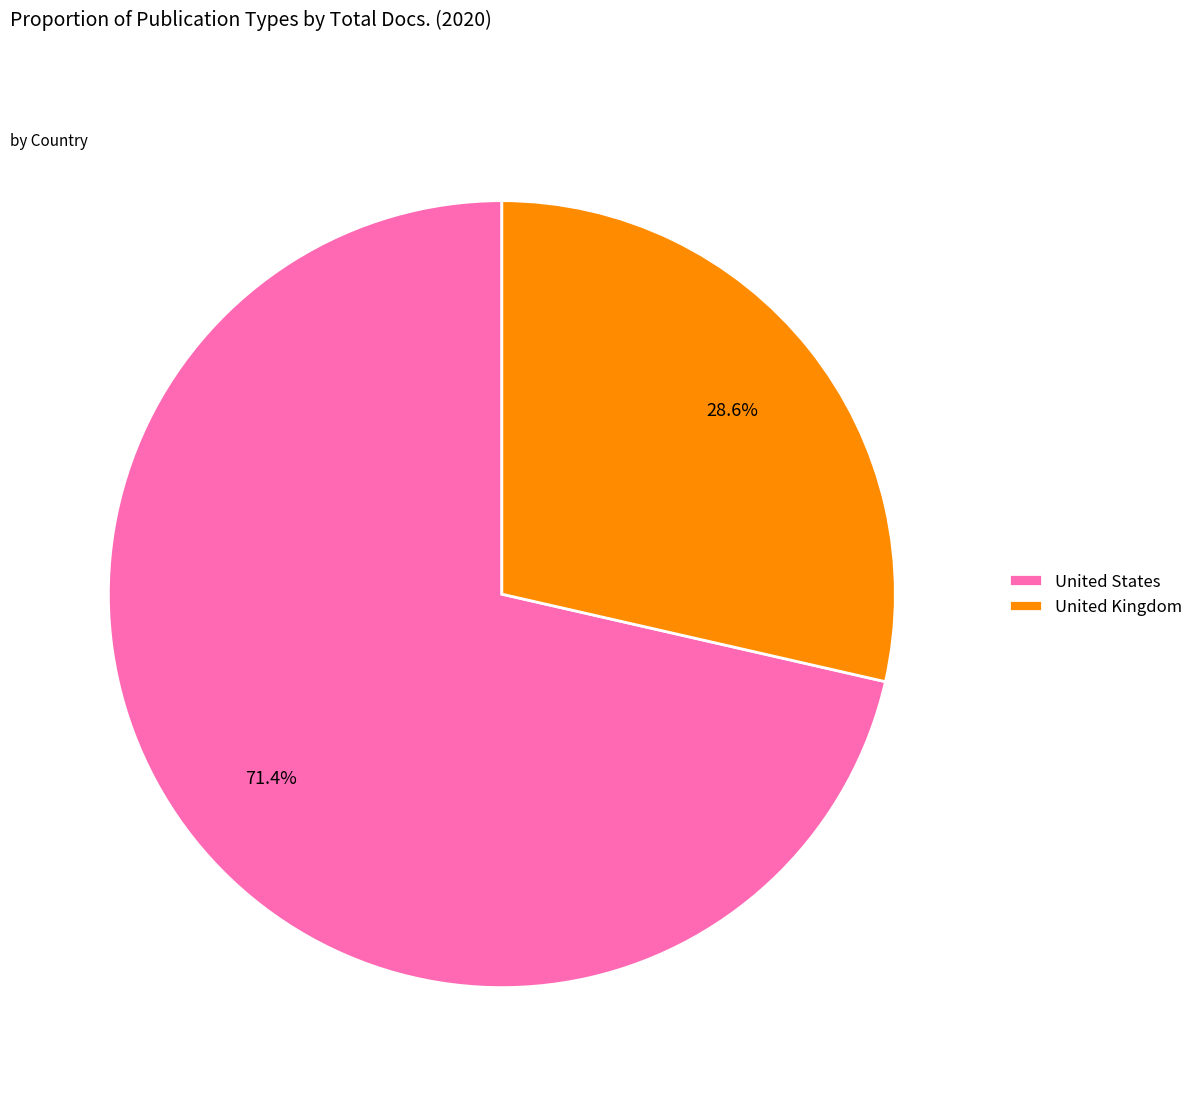

Which has a higher value, United States or United Kingdom?

United States